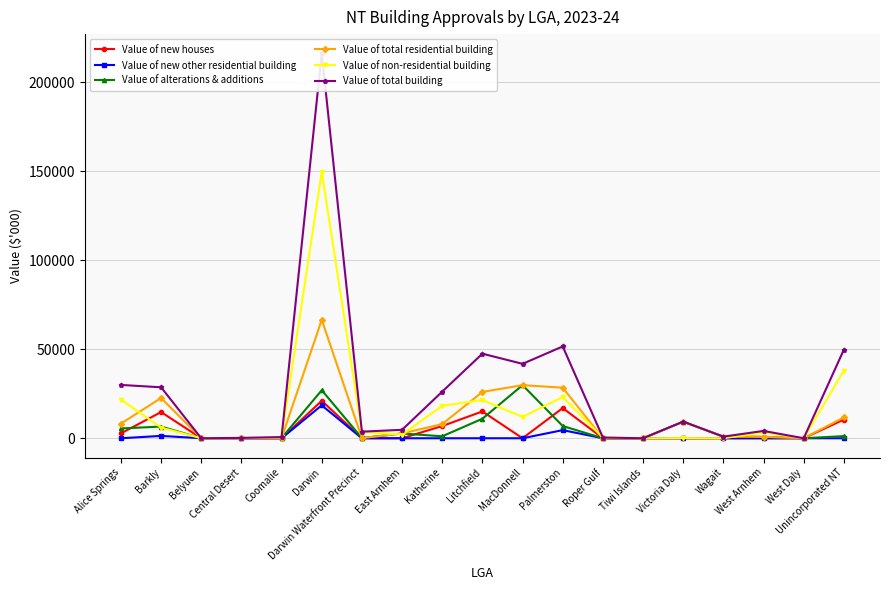

In Value of total building, how many points are lower than both neighbors (excluding endpoints)?

6